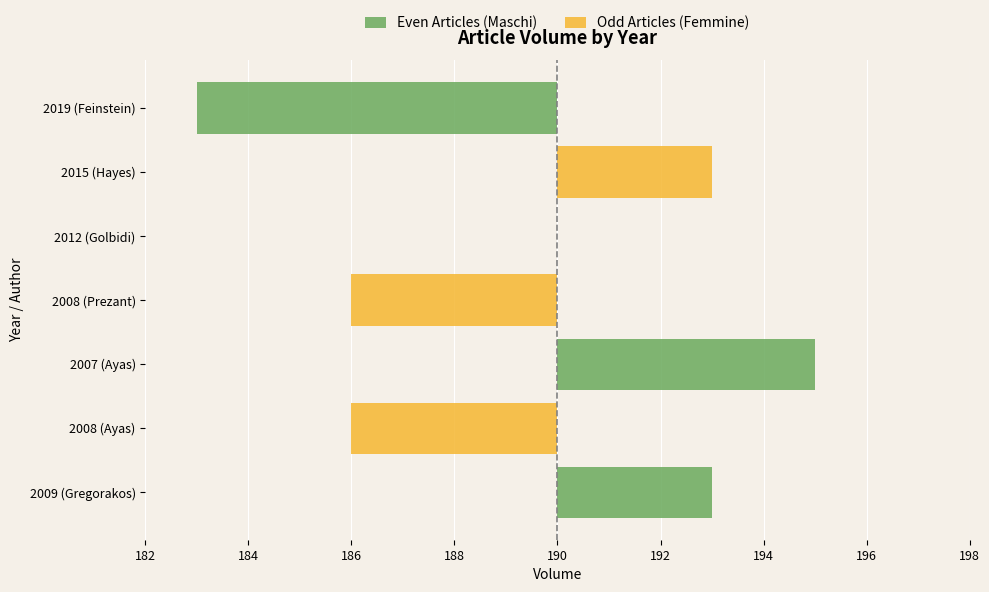

Are the bars horizontal?

Yes